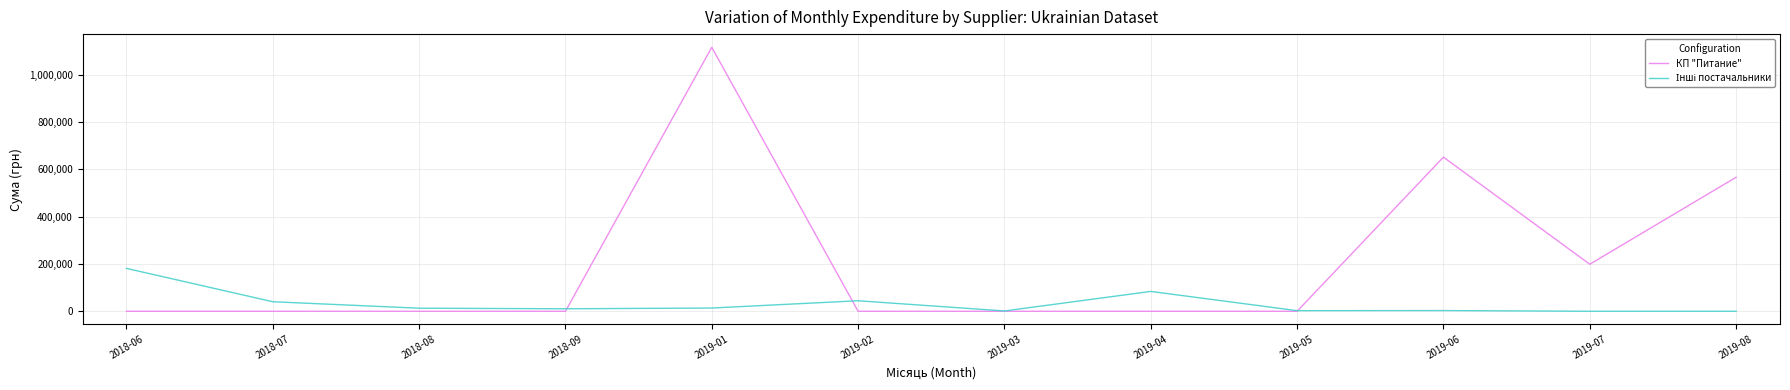

What is the difference between the highest and lowest values at 2018-06?

181253.0